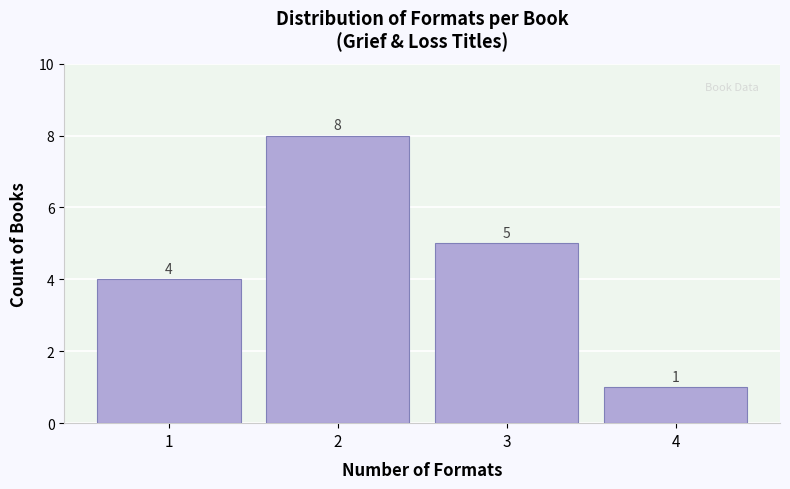

Reading left to right, extract all data points from this chart.

4	8	5	1